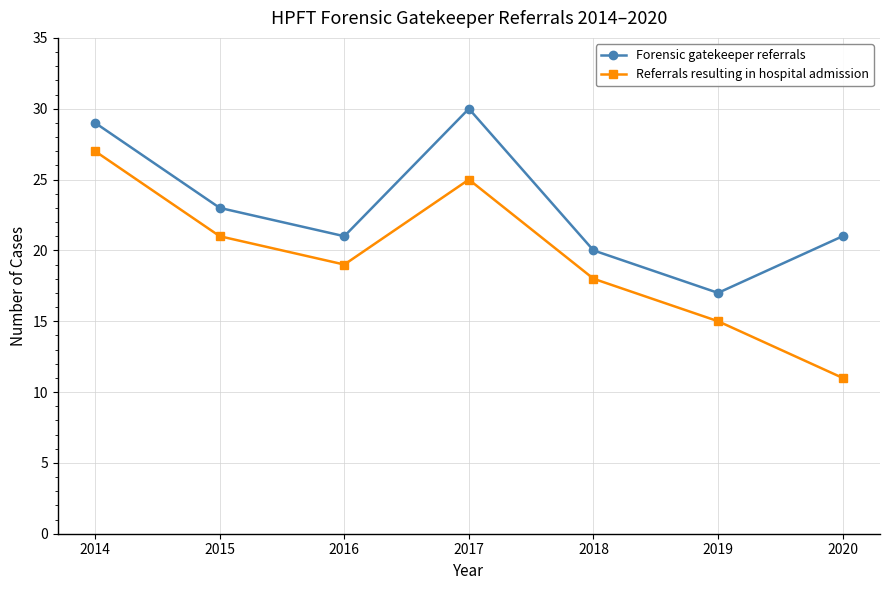

Reading left to right, transcribe all the data shown in this chart.

Forensic gatekeeper referrals: 29	23	21	30	20	17	21
Referrals resulting in hospital admission: 27	21	19	25	18	15	11